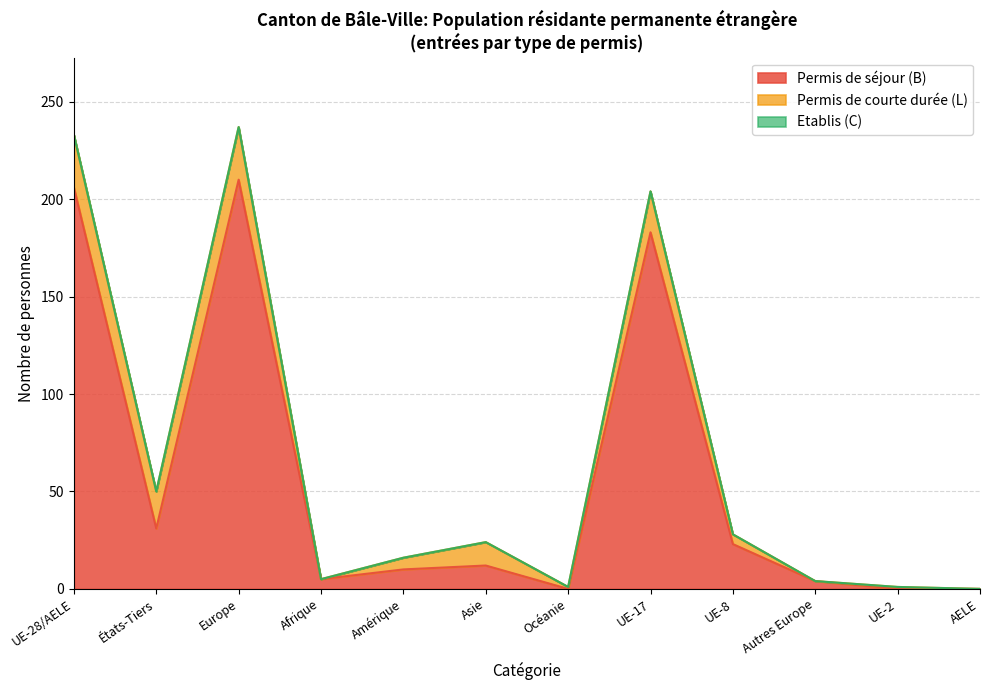

Which has a higher value, Océanie or AELE?

Océanie